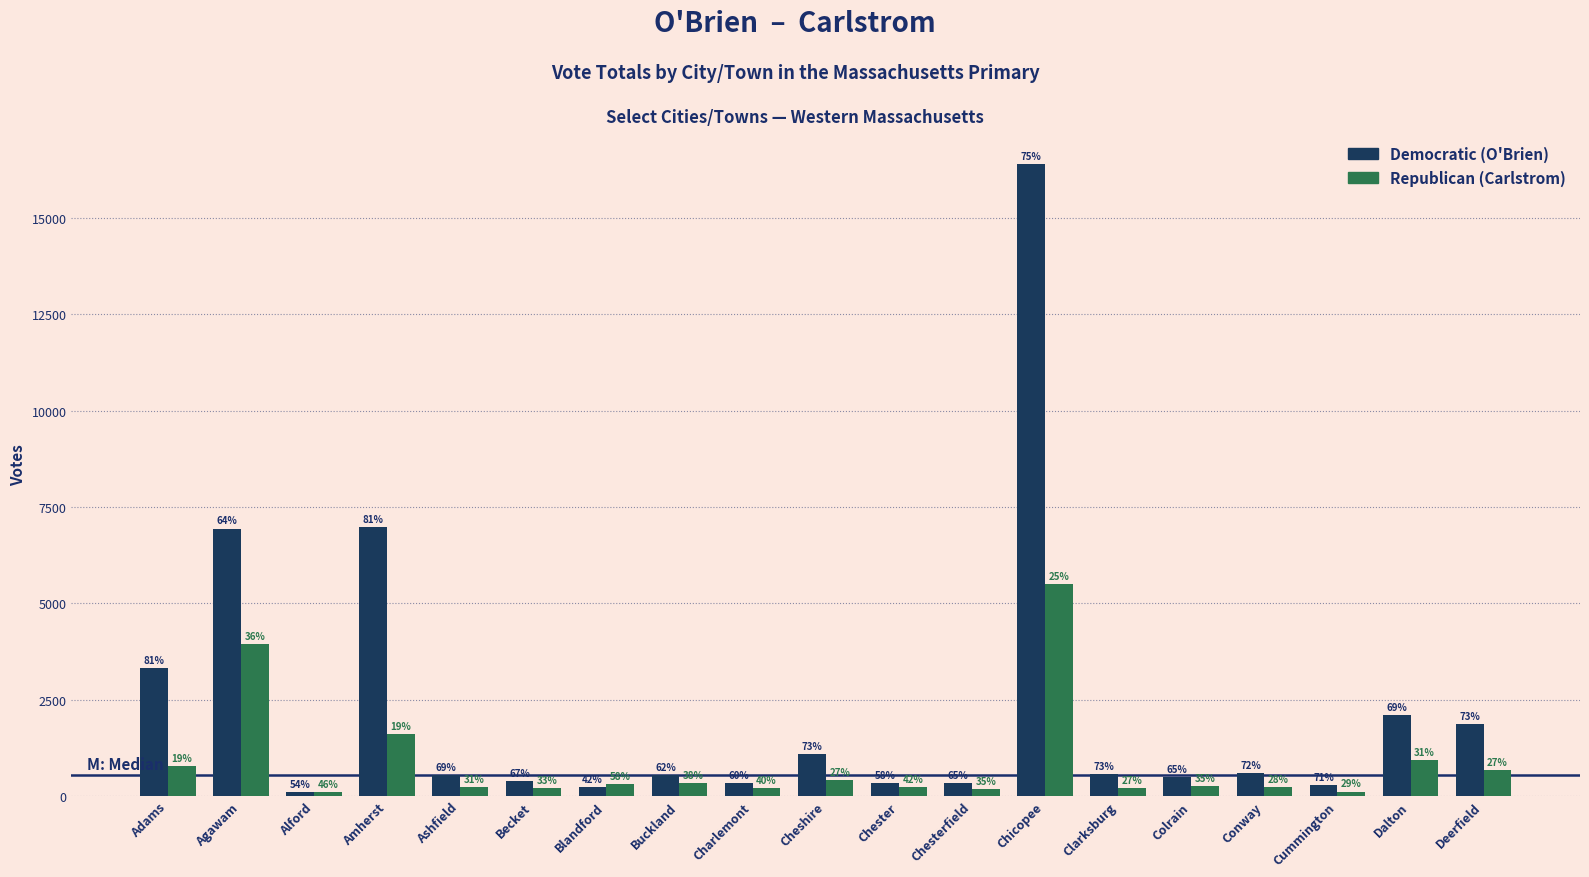

What are all the series names shown in the legend?

Democratic (O'Brien), Republican (Carlstrom)